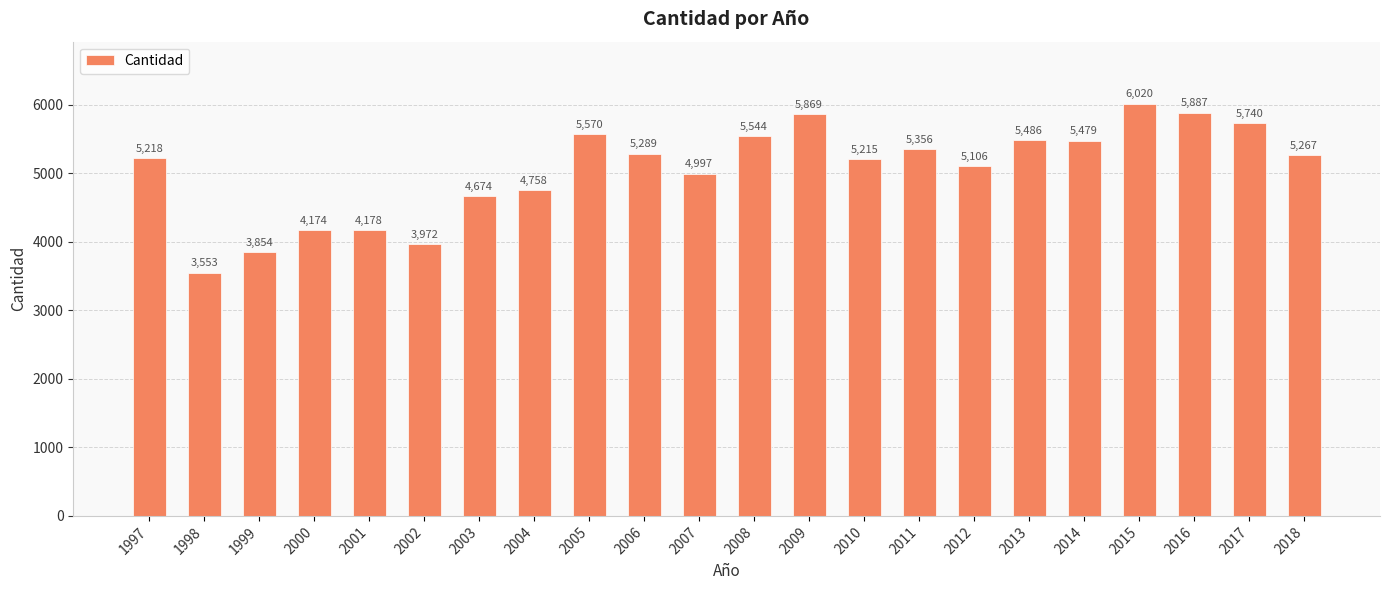

What is the approximate value at 2002?

3972